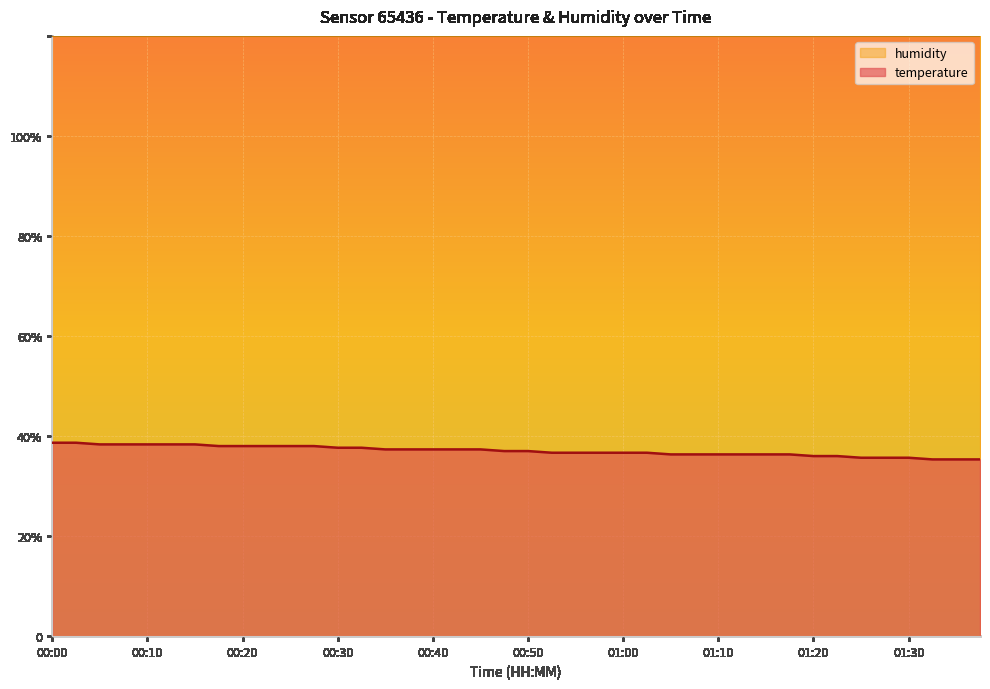

True or false: the data has more than 1 interior local peaks.

False